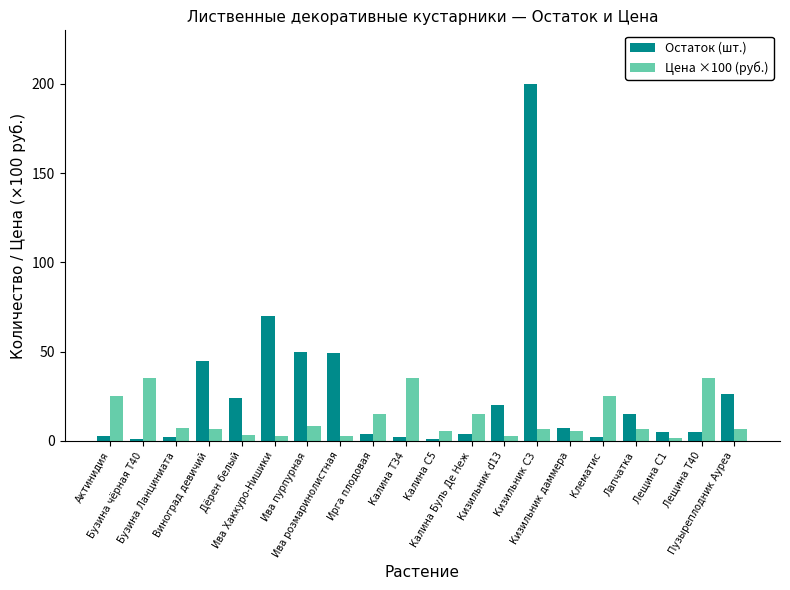

True or false: Цена ×100 (руб.) has a value of 15.0 at Ирга плодовая.

True